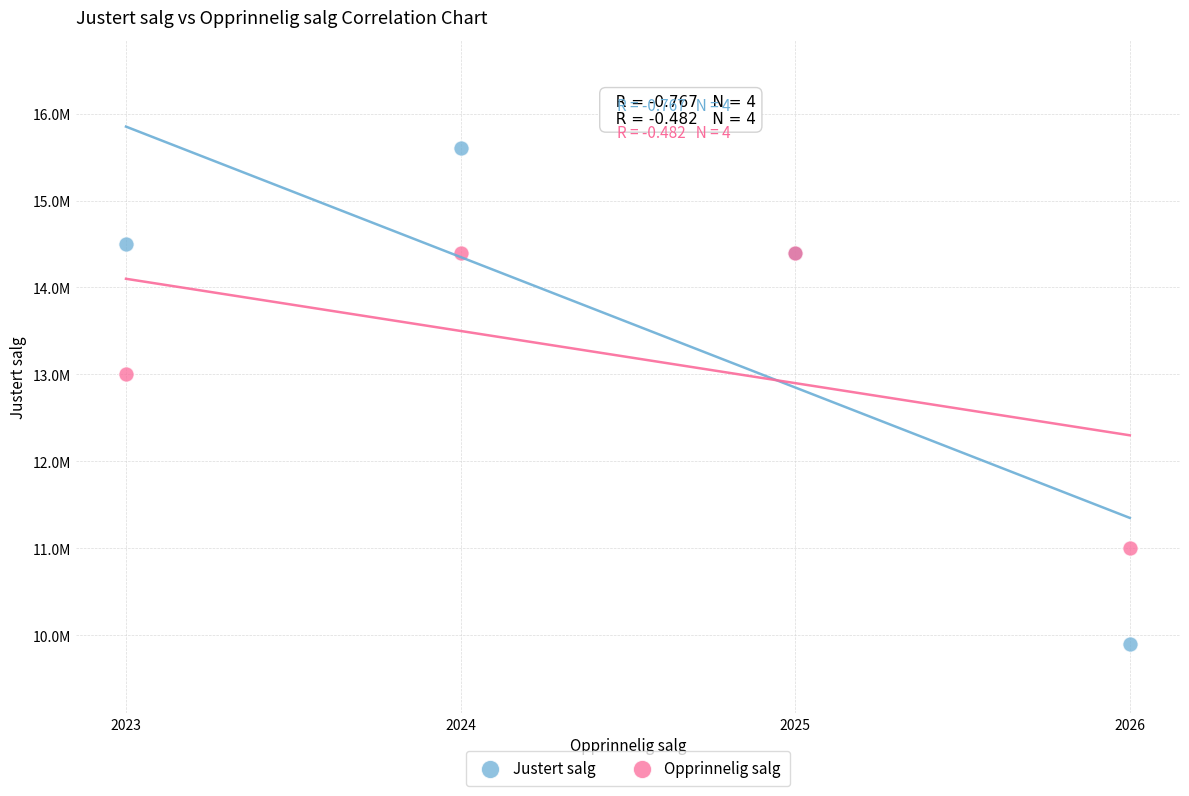

Which series has the widest spread of Y values?

Justert salg